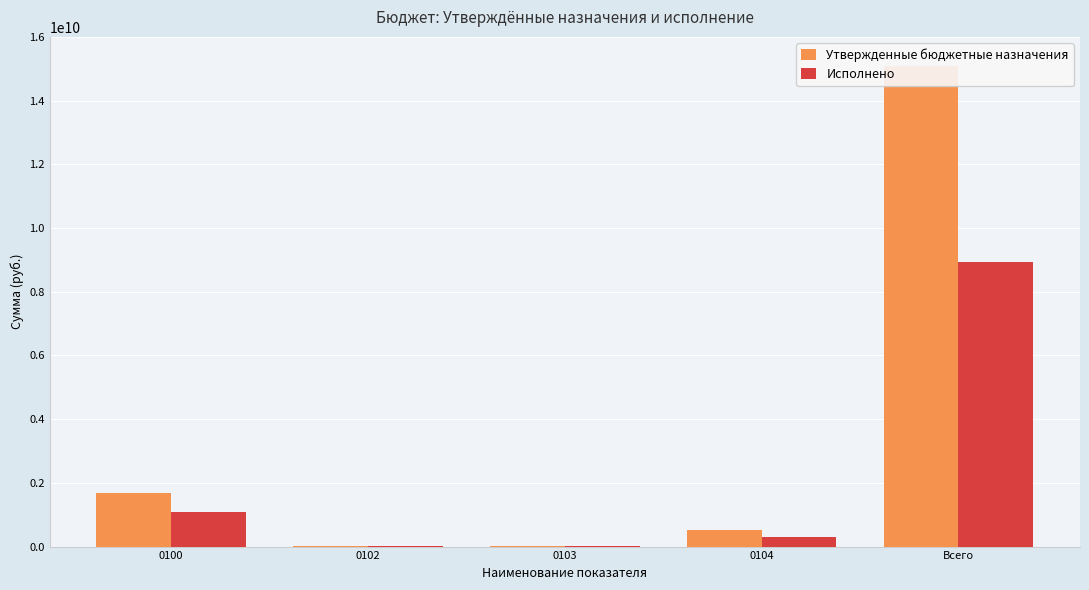

What is the sum of all Утвержденные бюджетные назначения values?

17326778071.9